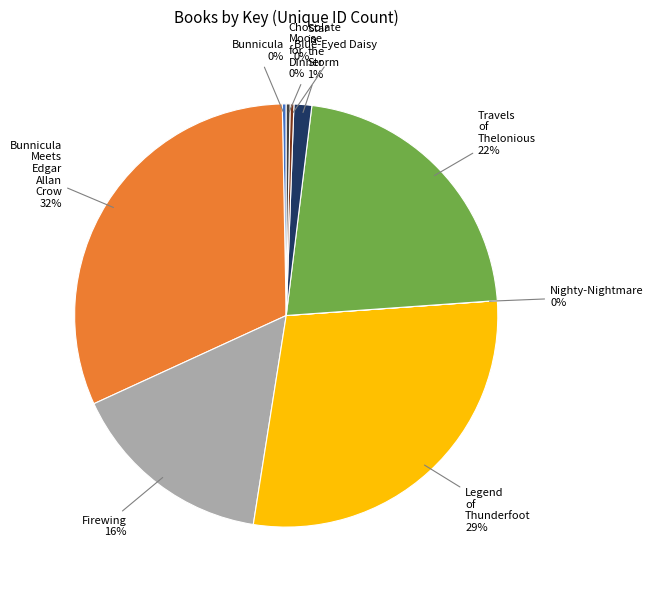

To the nearest percent, what is the difference between the largest and smallest slice percentages?

32%